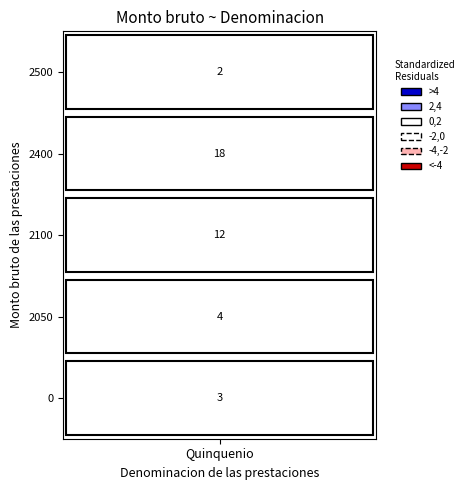

Which series has the largest range (max minus min)?

Quinquenio